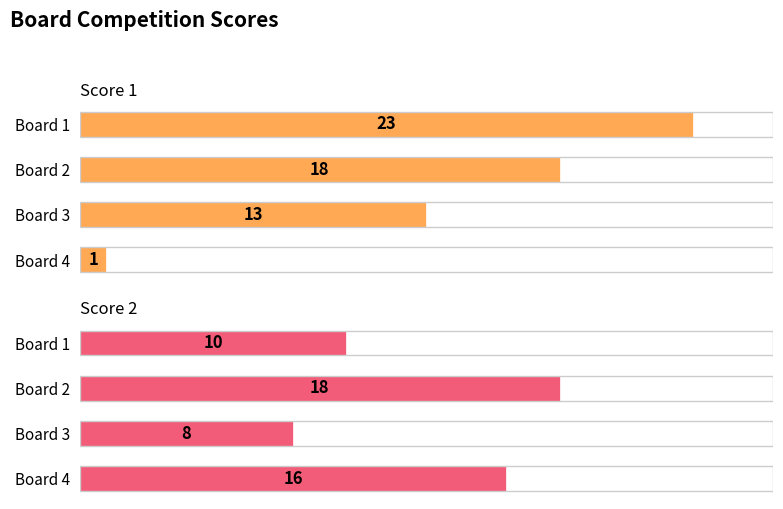

What are all the series names shown in the legend?

Score 1, Score 2